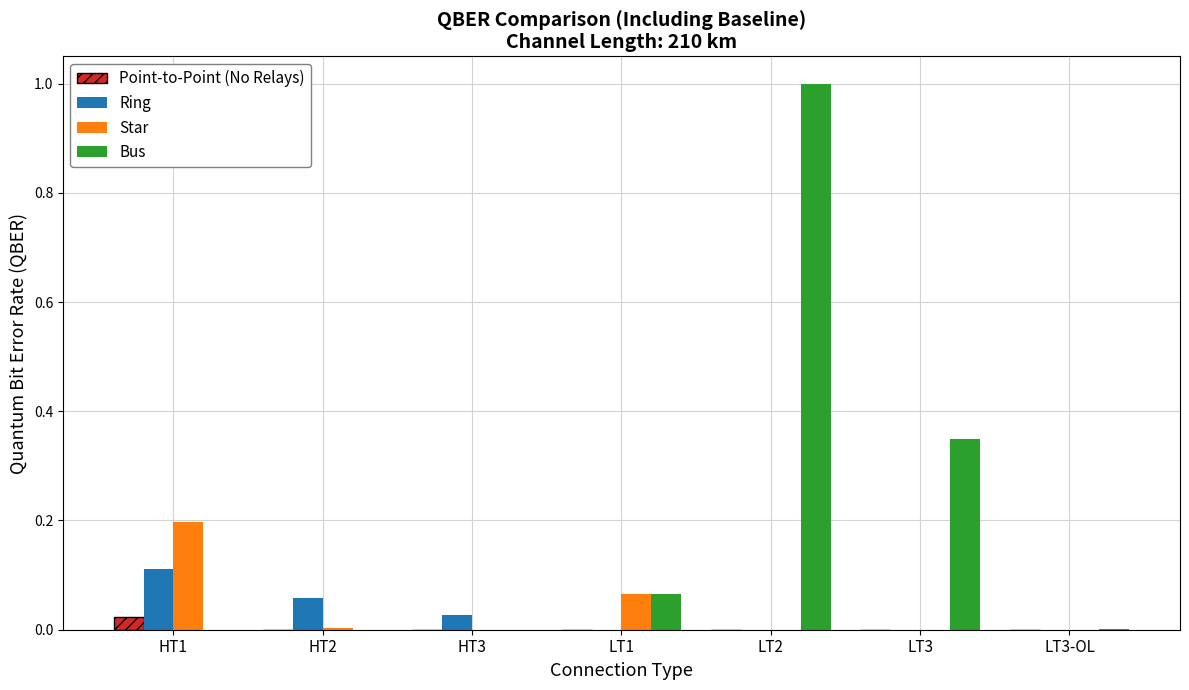

Is the value of Point-to-Point (No Relays) at HT1 greater than the value of Bus at LT3?

No